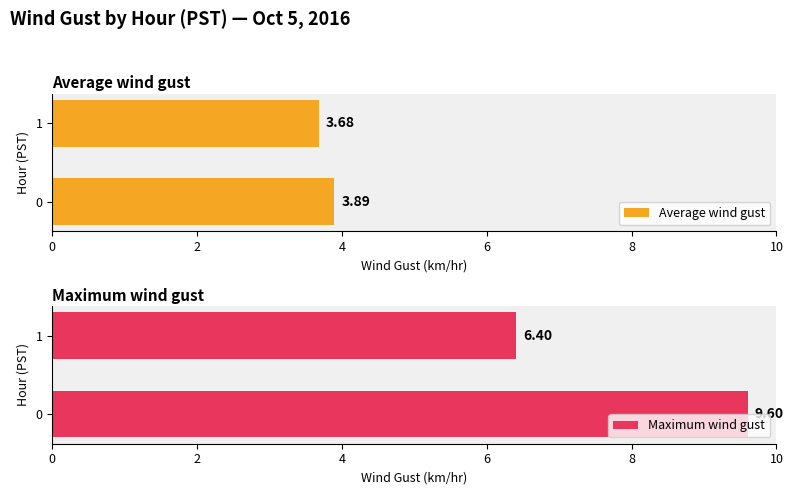

True or false: Maximum wind gust has a value of 2.2 at 0.

False